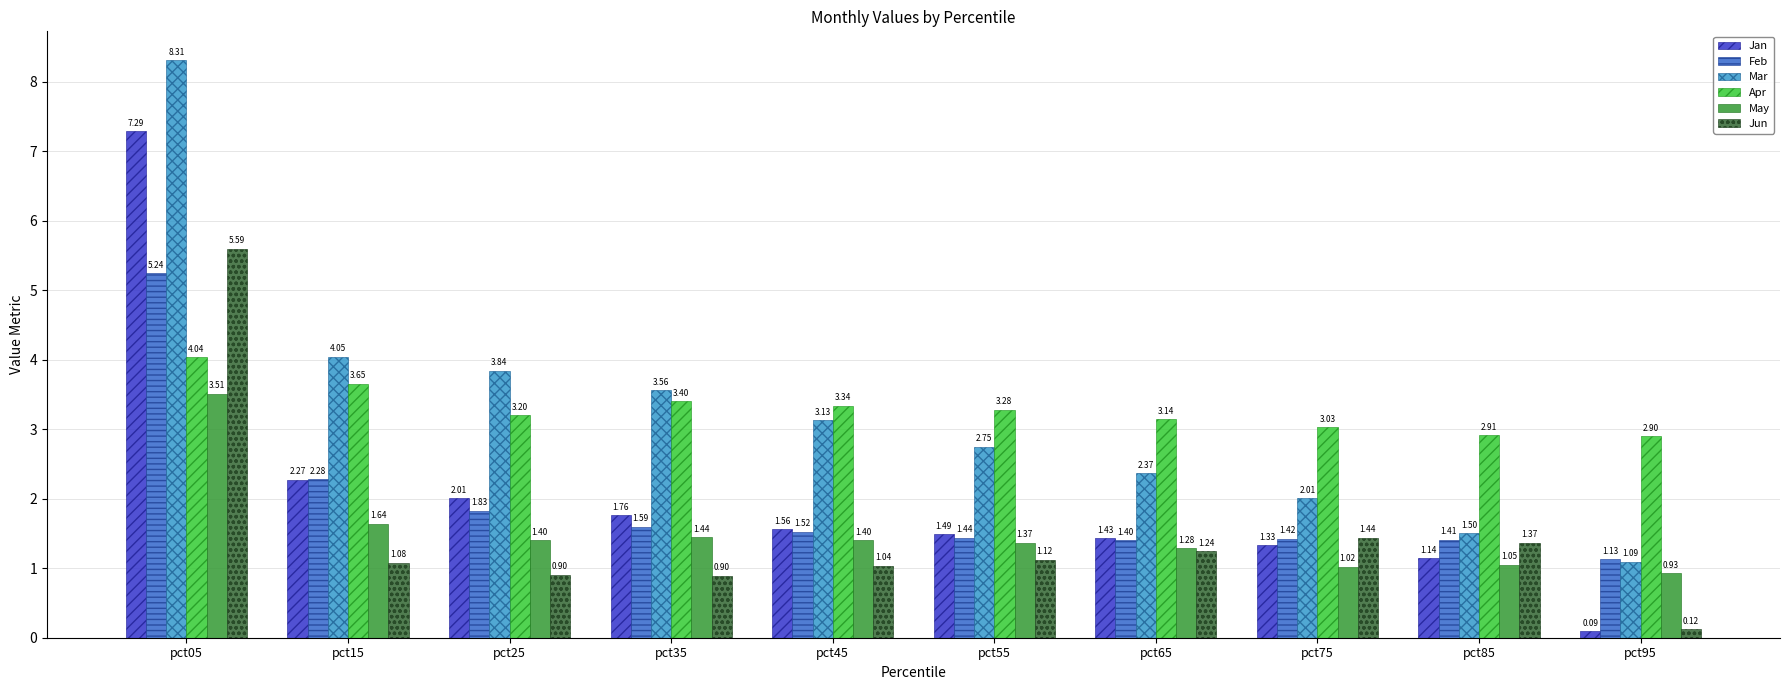

Which series has the largest range (max minus min)?

Mar